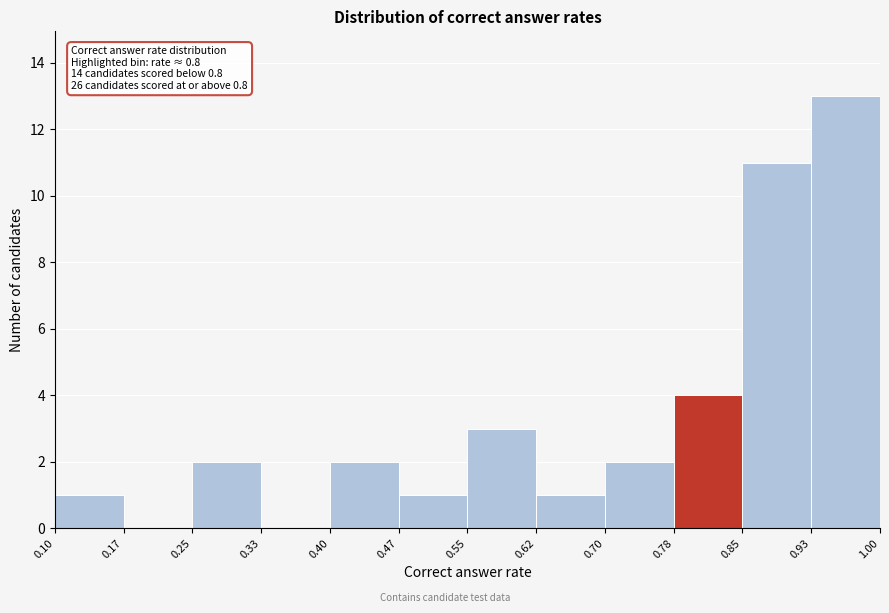

Over which range of the x-axis is the bar tallest?

0.93 to 1.00